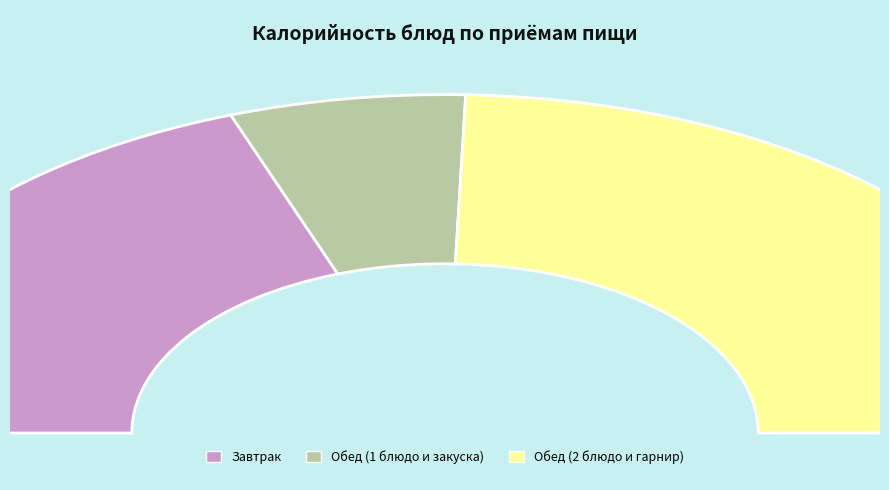

Is there a majority slice in this chart?

No